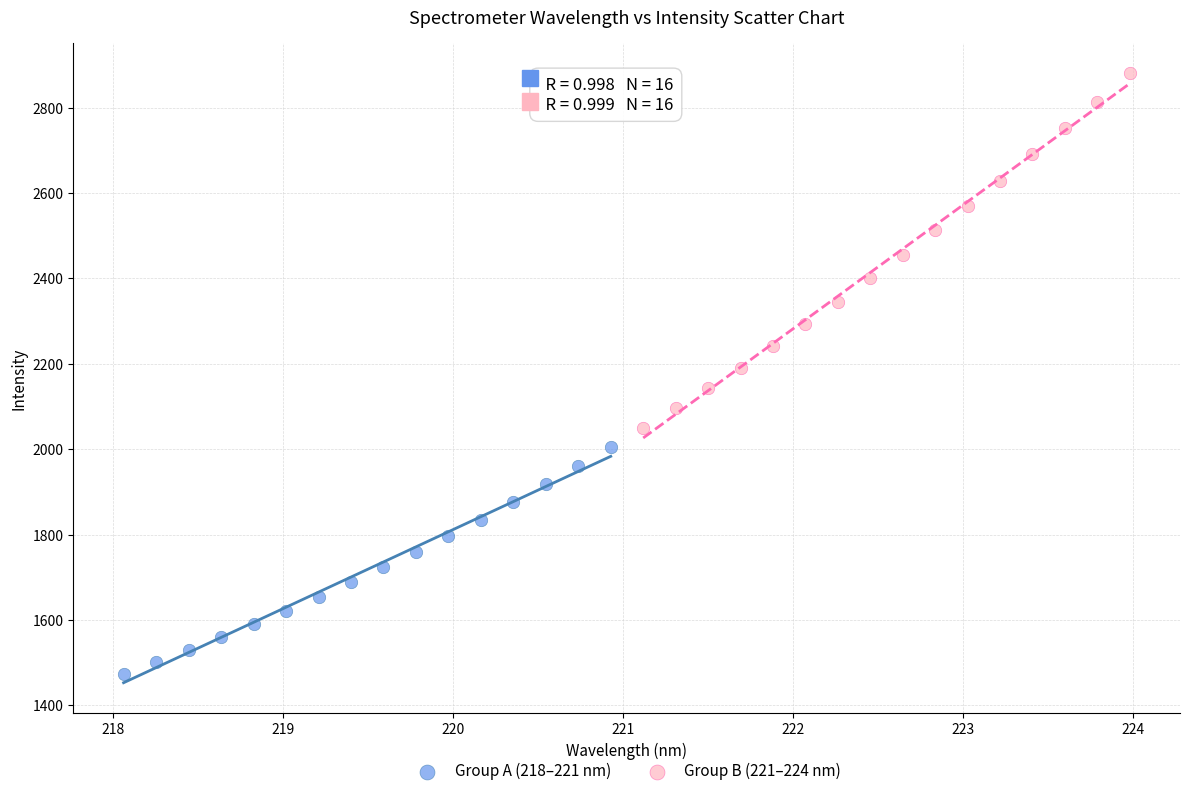

Which series has the largest Y range (max minus min)?

Group B (221–224 nm)